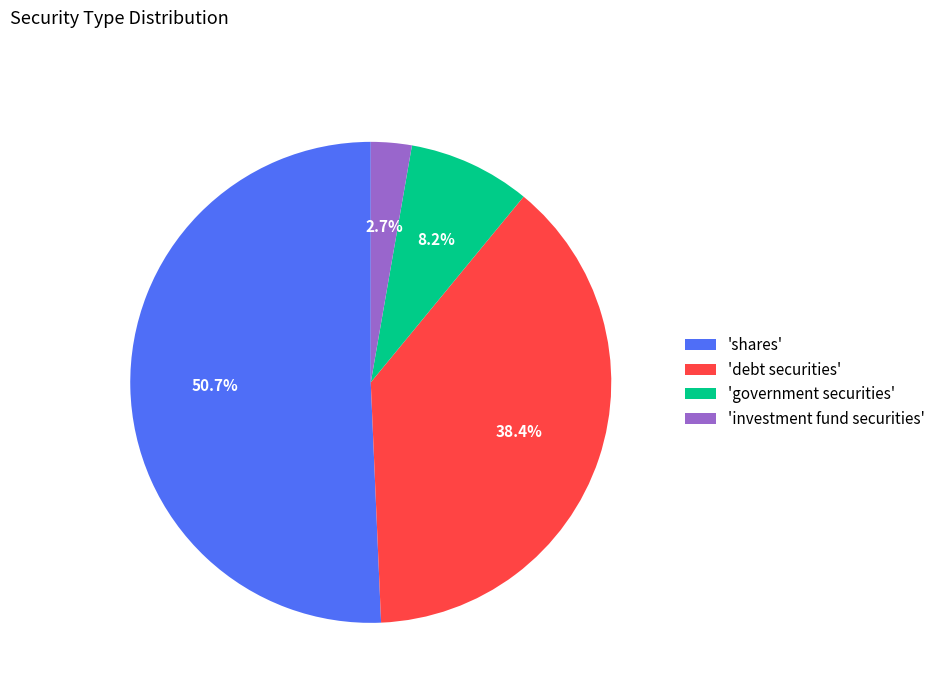

Approximately how many times larger is the value at 'government securities' compared to 'investment fund securities'?

3.0